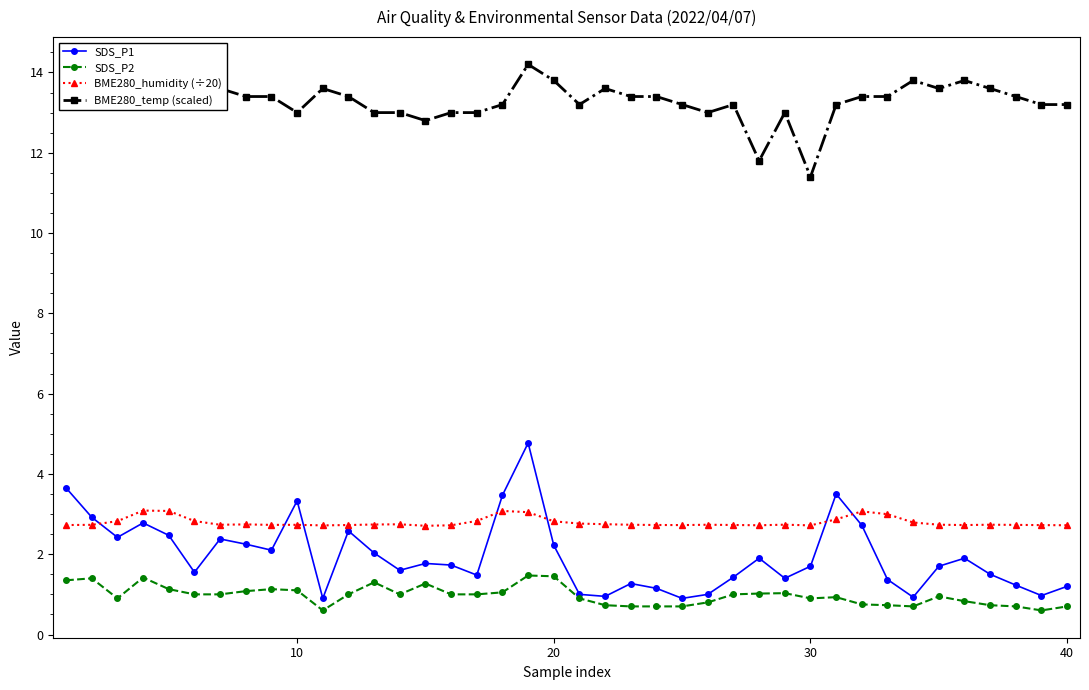

True or false: SDS_P2 and BME280_temp (scaled) intersect in this chart.

False